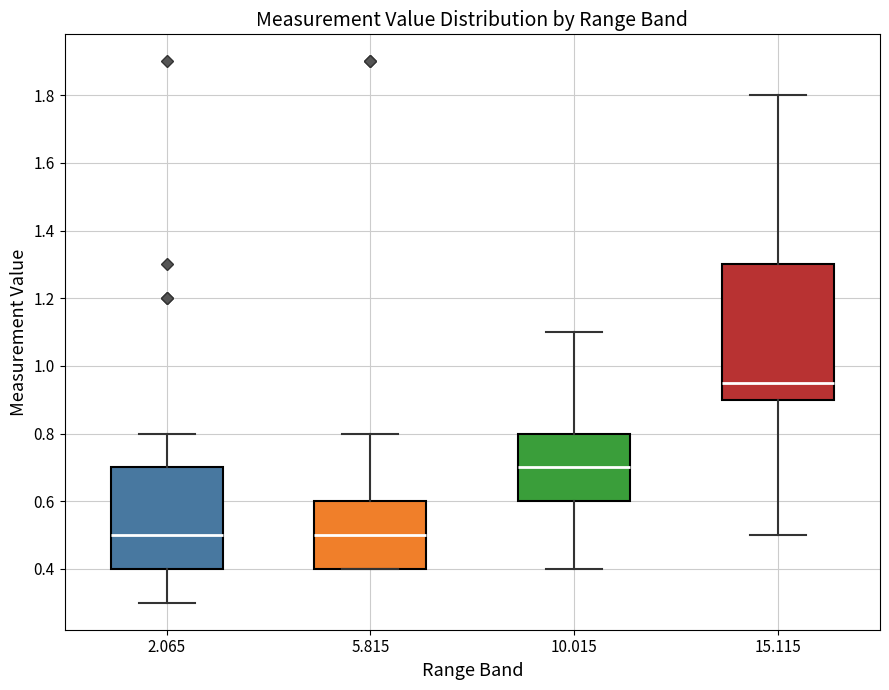

Reading left to right, read every box against the y-axis: the position of its median line, the range the box covers, and the ends of its whiskers. The values are not printed on the chart, so give them approximately, as read against the axis.

2.065: median 0.50, box 0.40 to 0.70, whiskers 0.30 to 0.80
5.815: median 0.50, box 0.40 to 0.60, whiskers 0.40 to 0.80
10.015: median 0.70, box 0.60 to 0.80, whiskers 0.40 to 1.10
15.115: median 0.96, box 0.90 to 1.30, whiskers 0.50 to 1.80